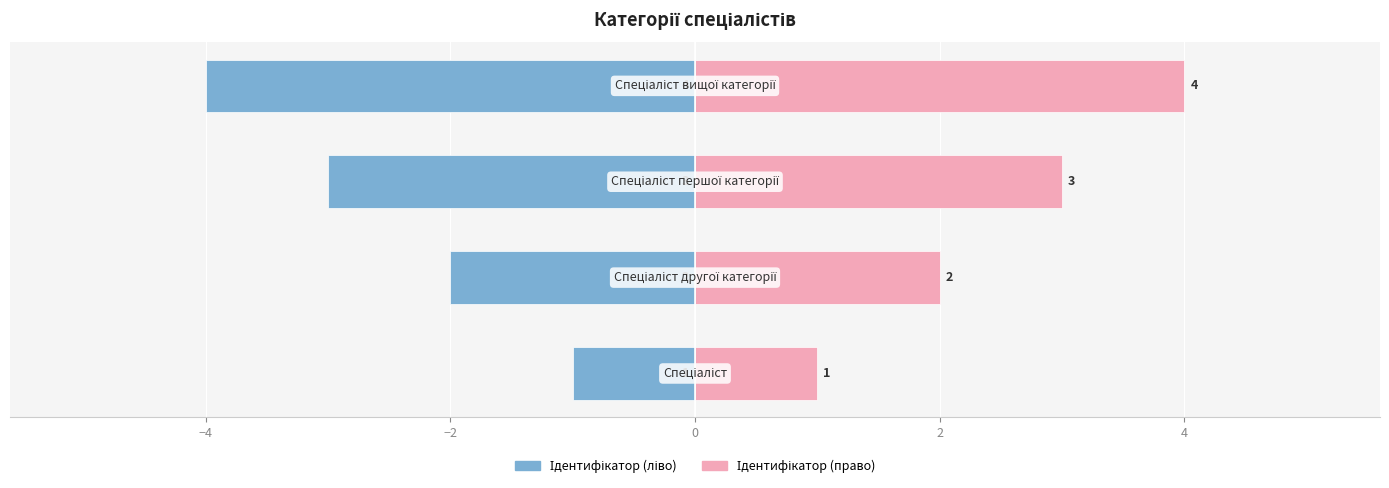

What is the value of the Ідентифікатор (ліво) bar at the 4th from the left?

-4